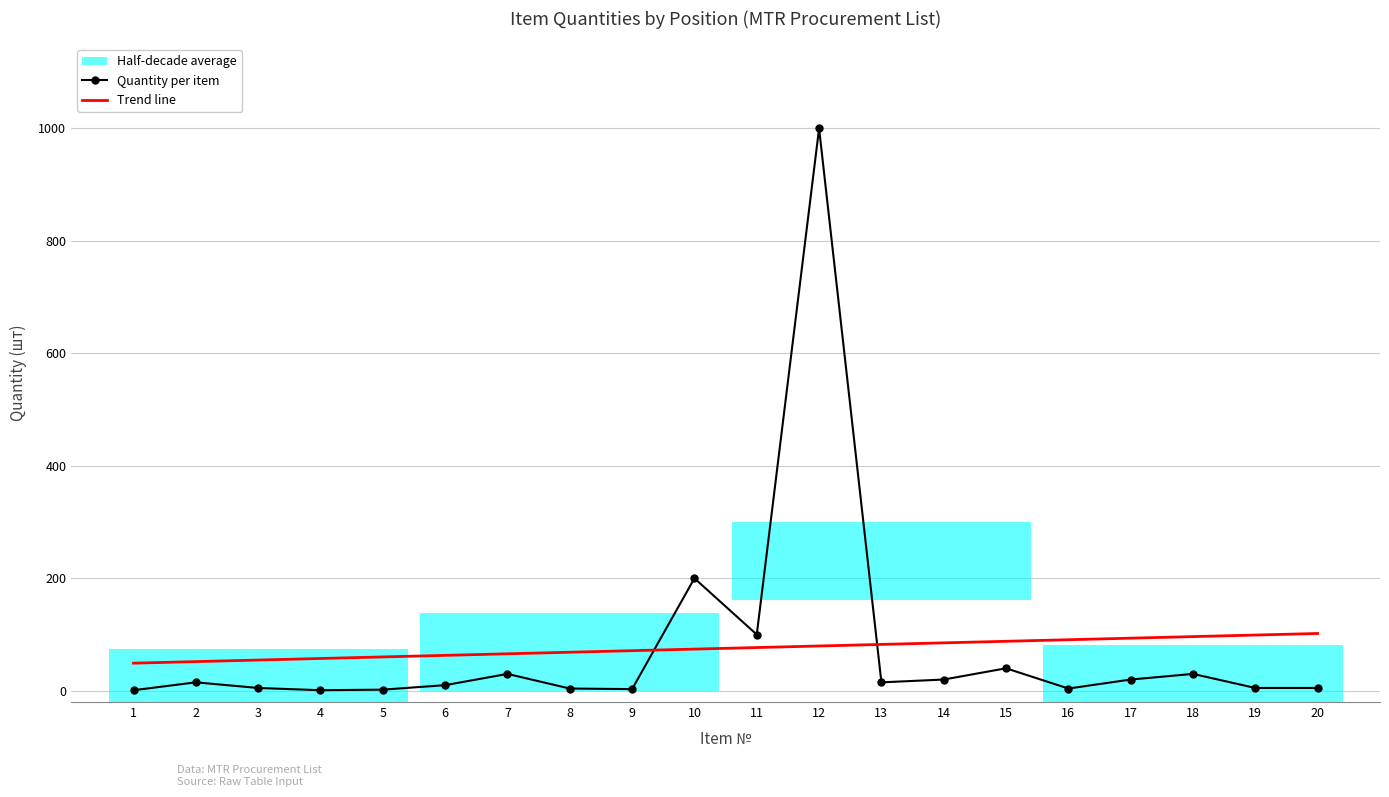

Is this an area chart (filled region under the line)?

No